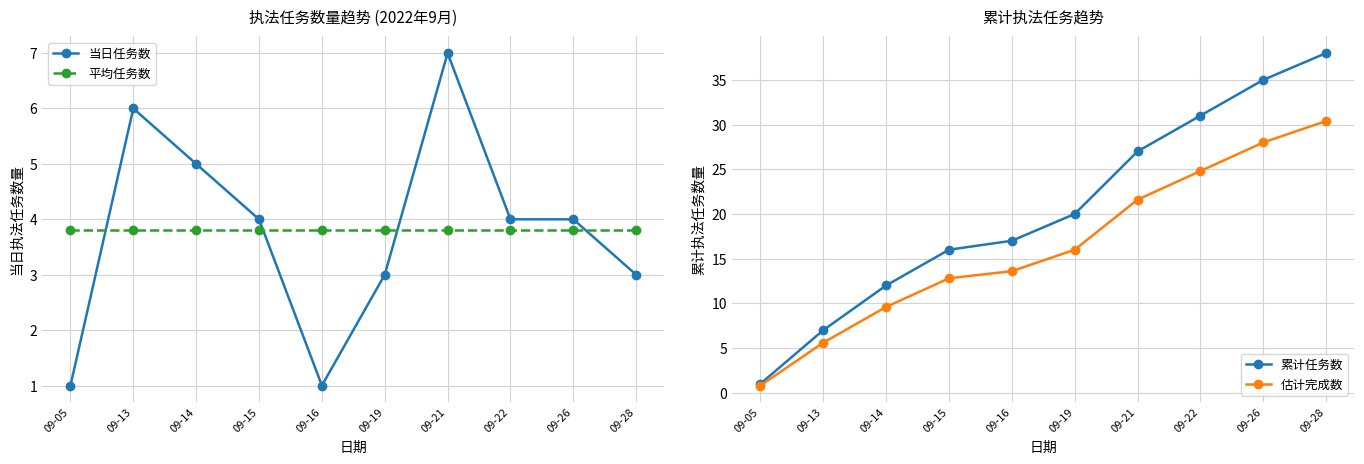

At which category does 当日任务数 reach its first local peak?

09-13